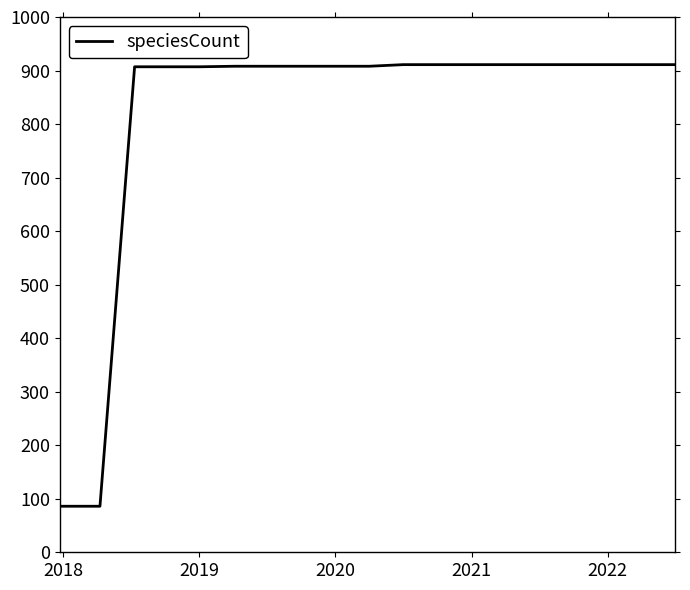

What is the smallest value displayed?

86